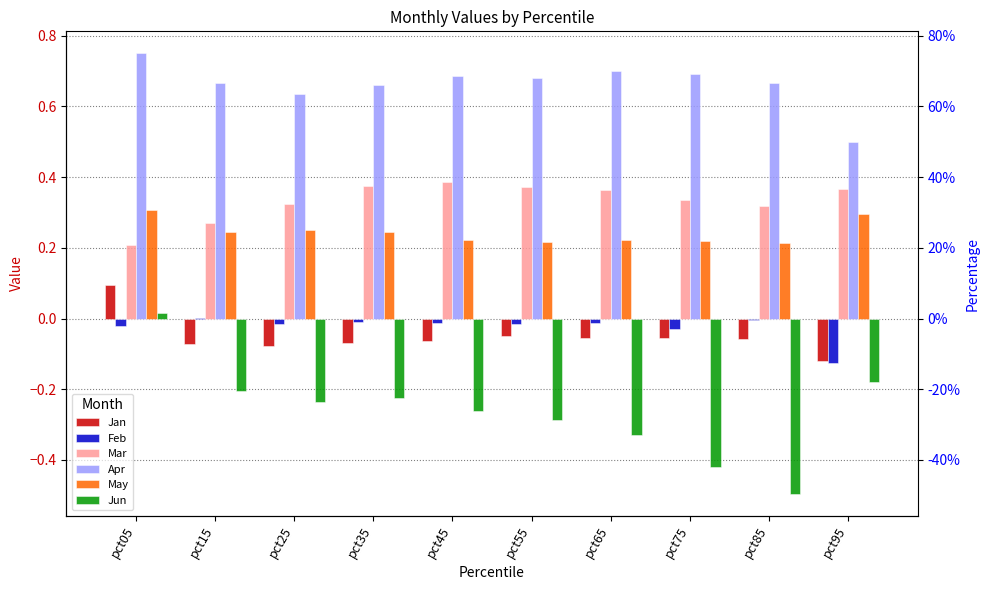

What is the difference between the Jun values at pct45 and pct65?

0.1